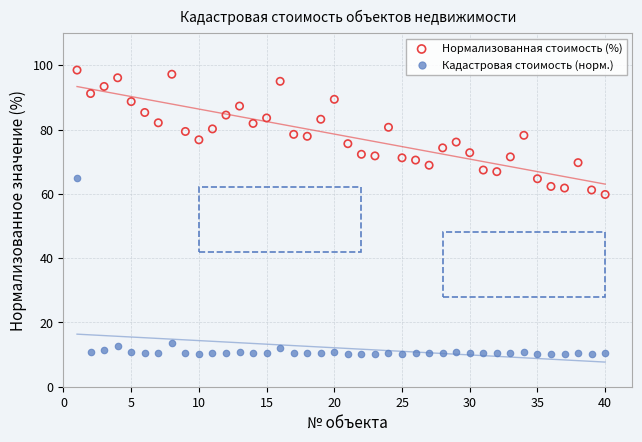

Across all series, what Y value is closest to 54?

59.8